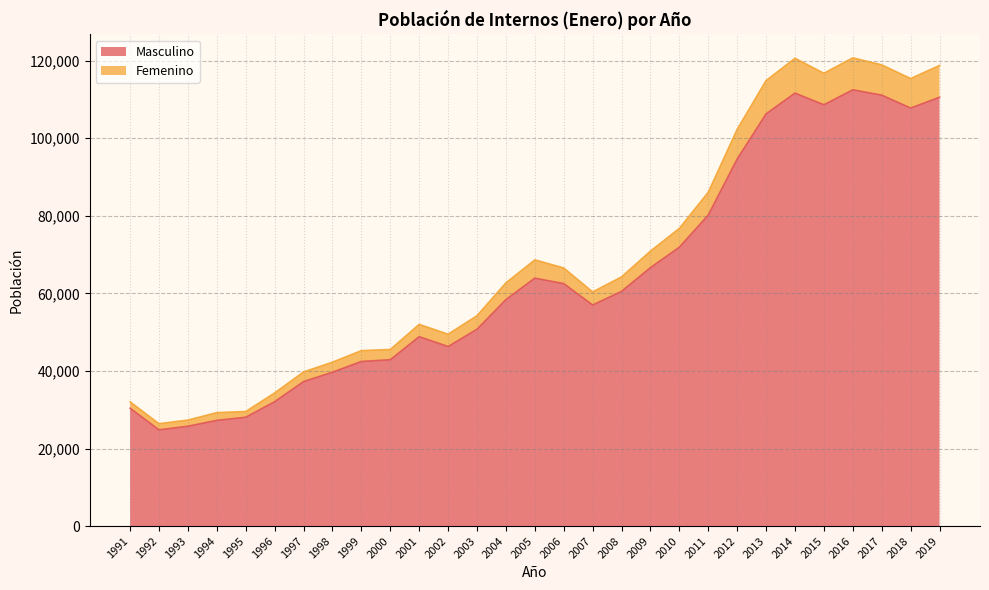

The Masculino series shows 42444.0 at 1999. True or false?

True